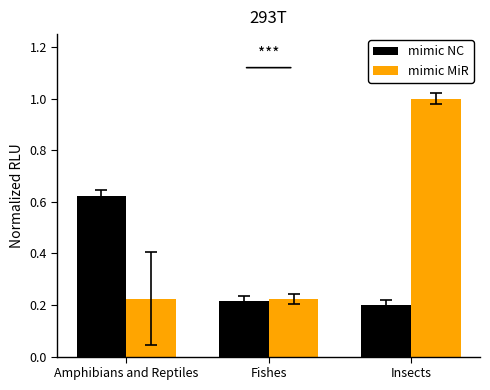

What is the average value of the mimic MiR series?

0.5